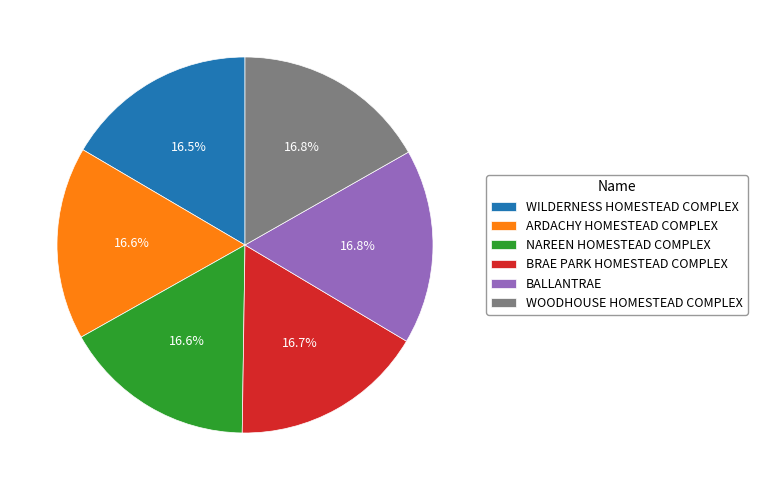

Do BRAE PARK HOMESTEAD COMPLEX and WILDERNESS HOMESTEAD COMPLEX together represent more than half of the pie?

No